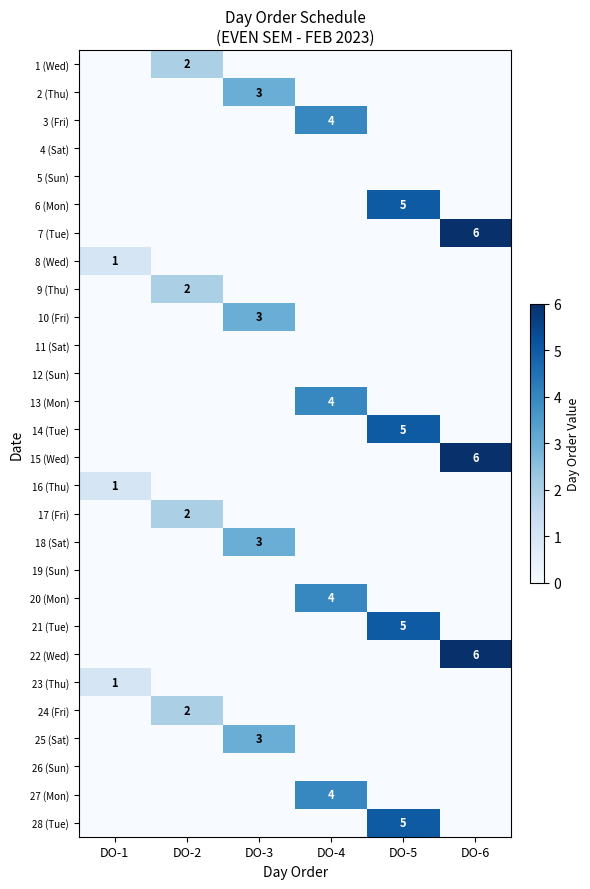

The value of 10 (Fri) at DO-3 is 3. True or false?

True